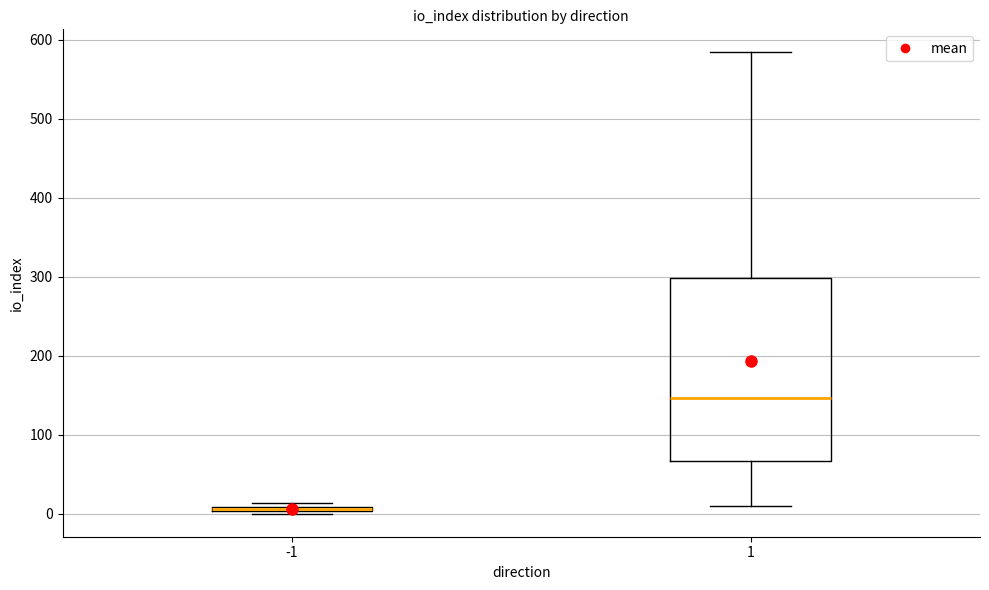

Where is the lower edge of the box at x = -1 on the y-axis? The values are not printed on the chart, so give them approximately, as read against the axis.

0